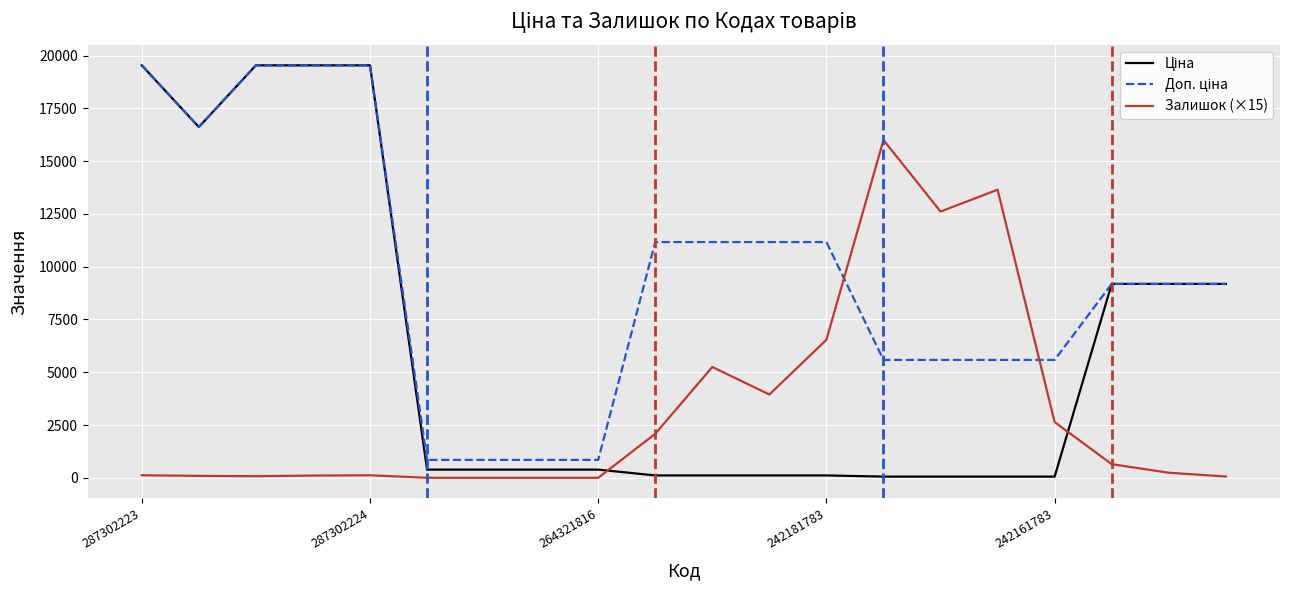

What is the greatest value displayed?

19542.7